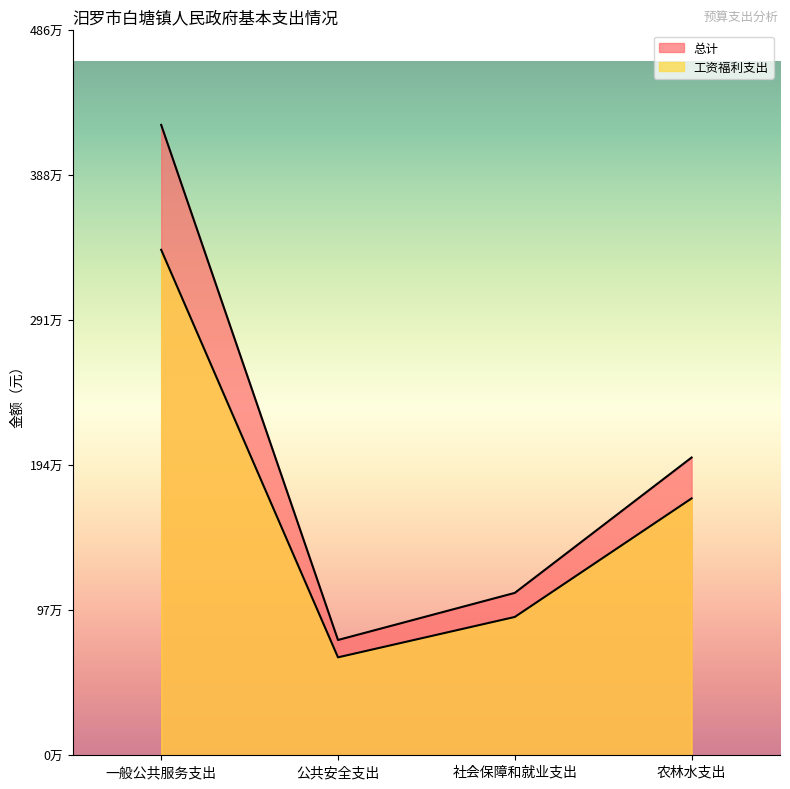

What is the label of the 1st point from the right?

农林水支出